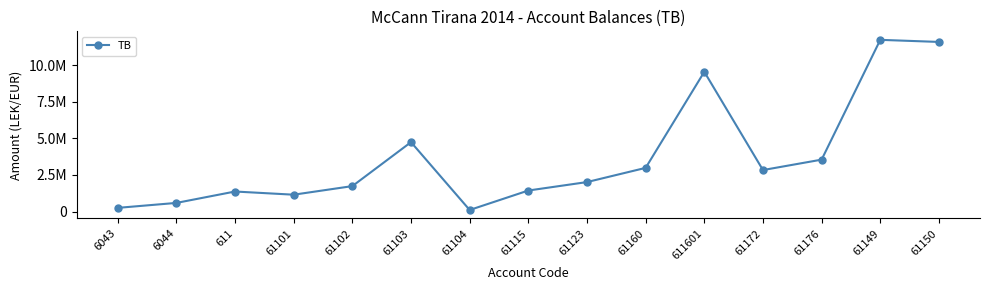

Is this an area chart (filled region under the line)?

No